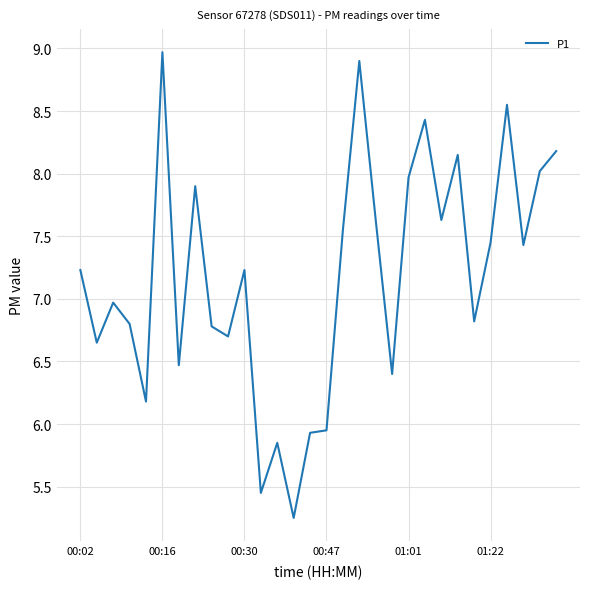

What is the greatest value displayed?

9.0